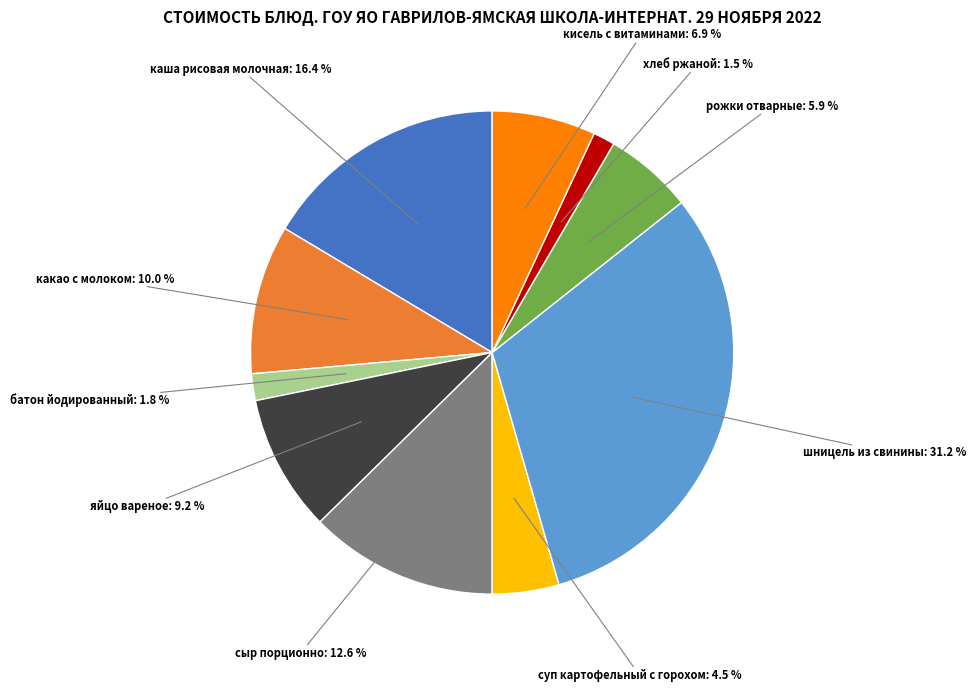

How many slices are in this pie chart?

10